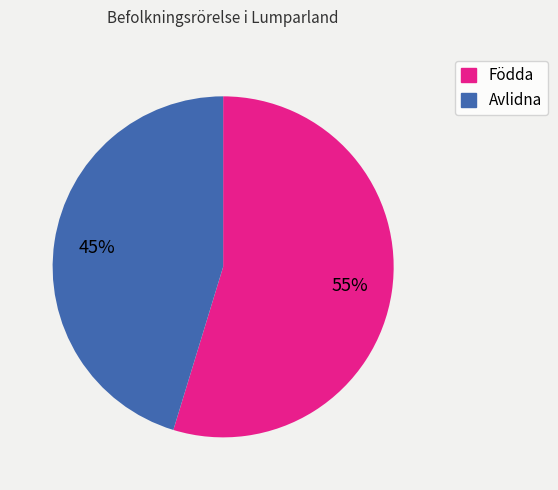

Does Avlidna represent more than half of the total?

No